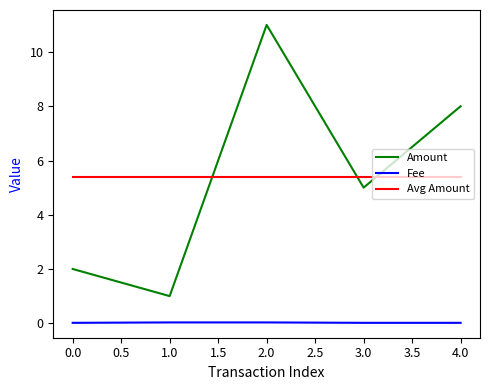

Between 3.0 and 4.0, which series saw the biggest shift?

Amount